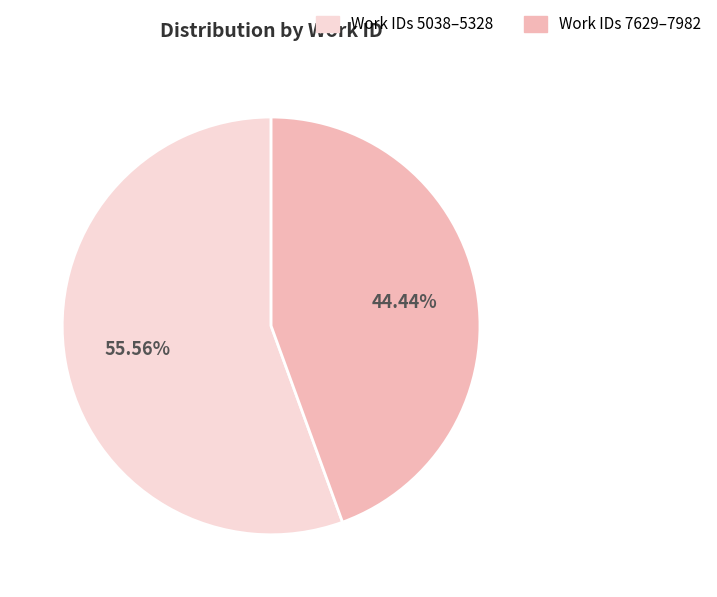

Does any single category account for the majority?

Yes